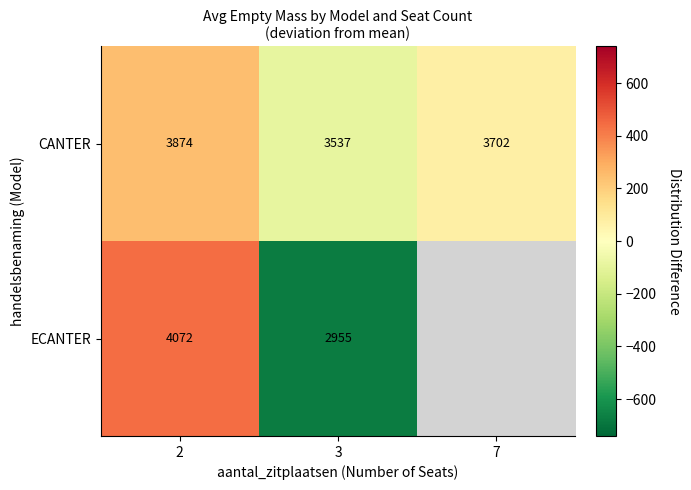

Which category has the highest value in the CANTER series?

2